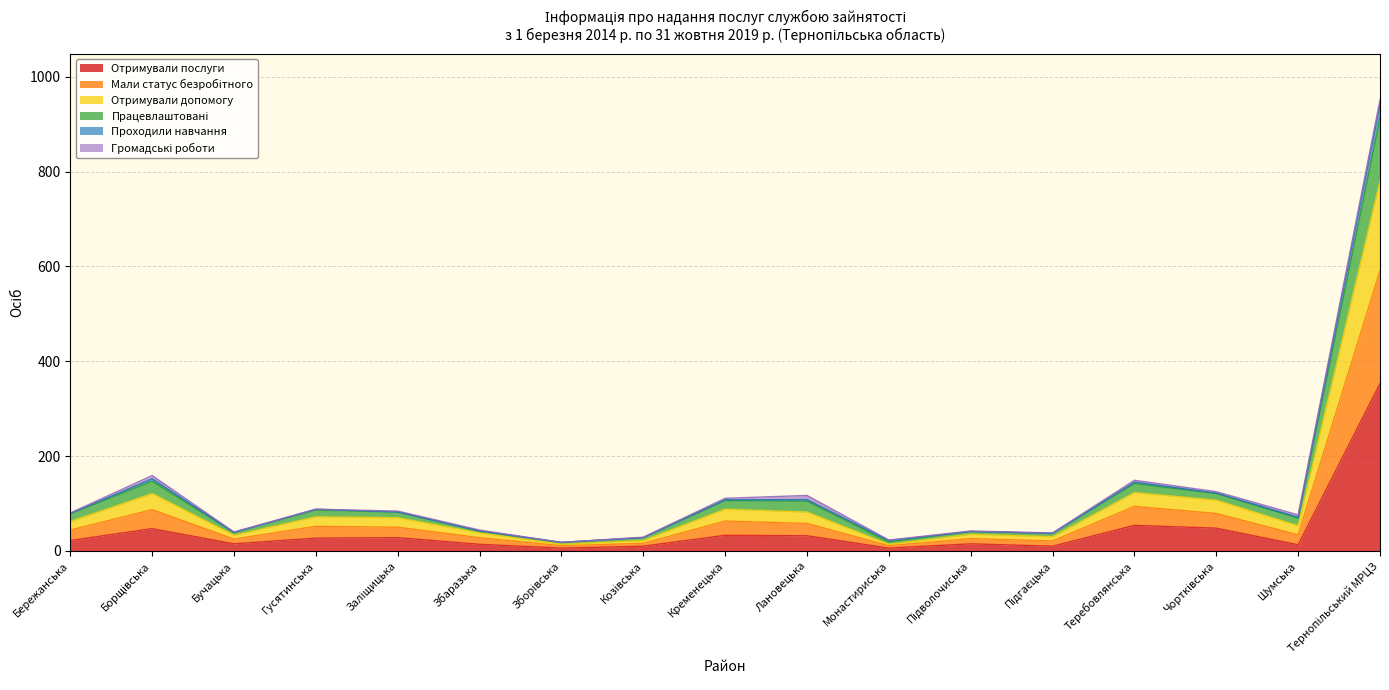

Does the chart have visible grid lines?

Yes